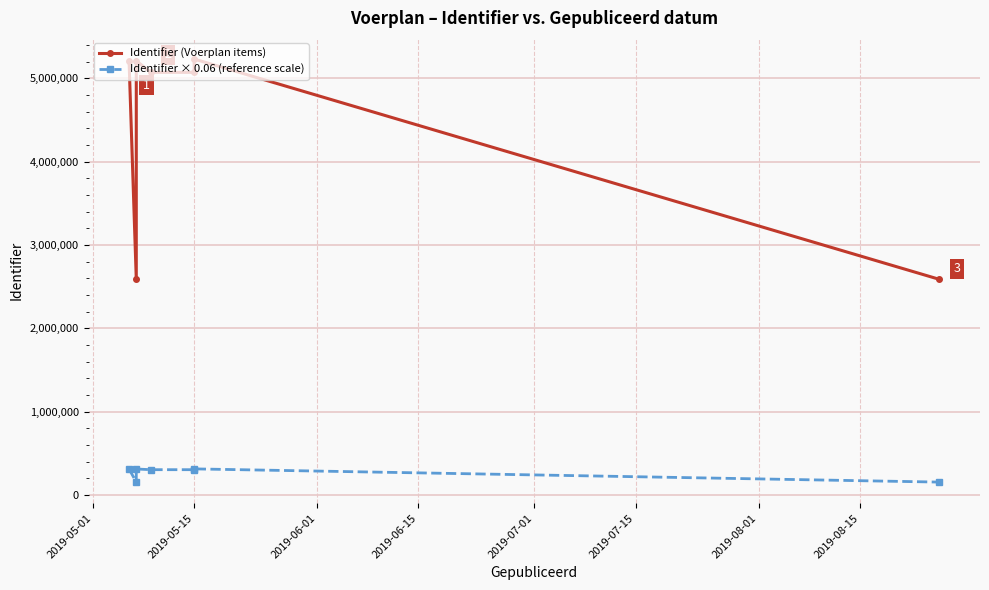

Which series changed the most between 2019-06-15 and 2019-07-01?

Identifier (Voerplan items)